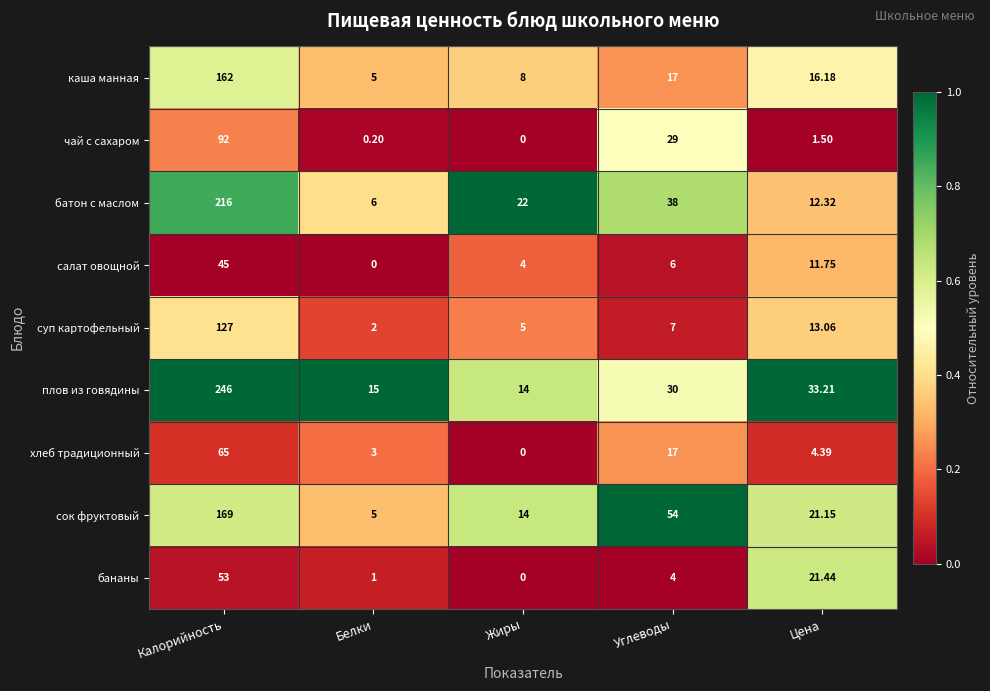

Rank the series by their maximum value, from lowest to highest.

салат овощной, бананы, хлеб традиционный, чай с сахаром, суп картофельный, каша манная, сок фруктовый, батон с маслом, плов из говядины